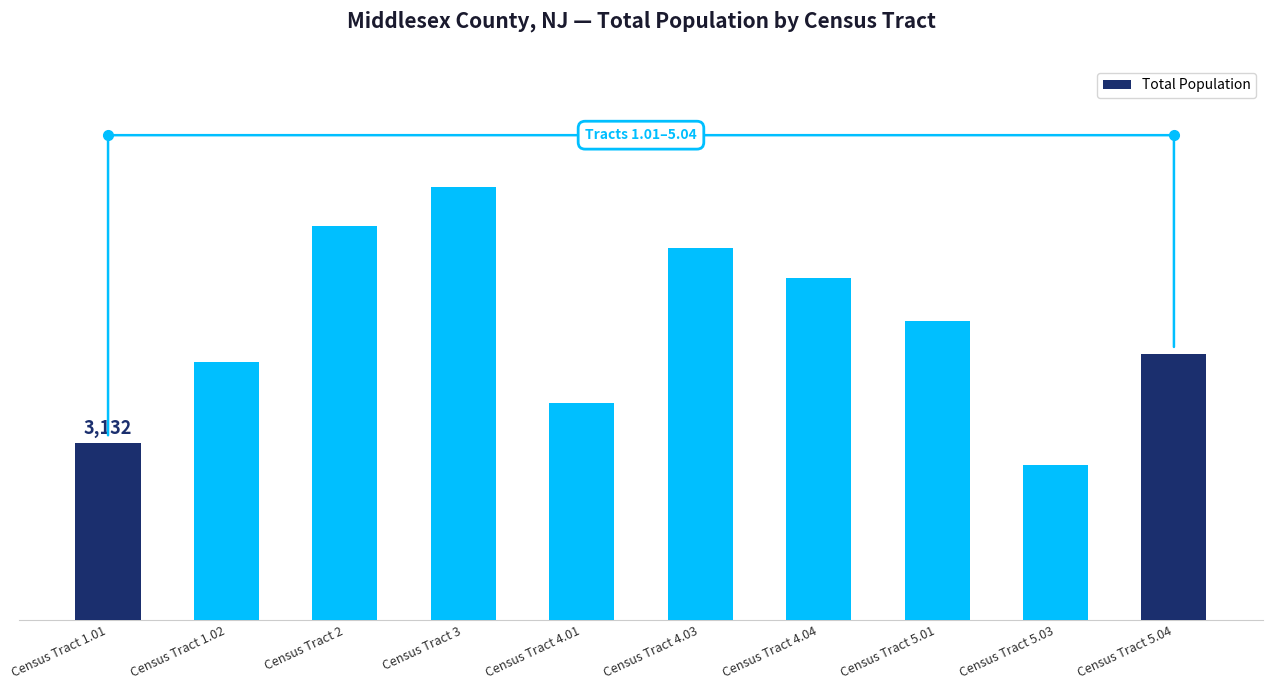

Rank the categories by value from highest to lowest.

Census Tract 3, Census Tract 2, Census Tract 4.03, Census Tract 4.04, Census Tract 5.01, Census Tract 5.04, Census Tract 1.02, Census Tract 4.01, Census Tract 1.01, Census Tract 5.03